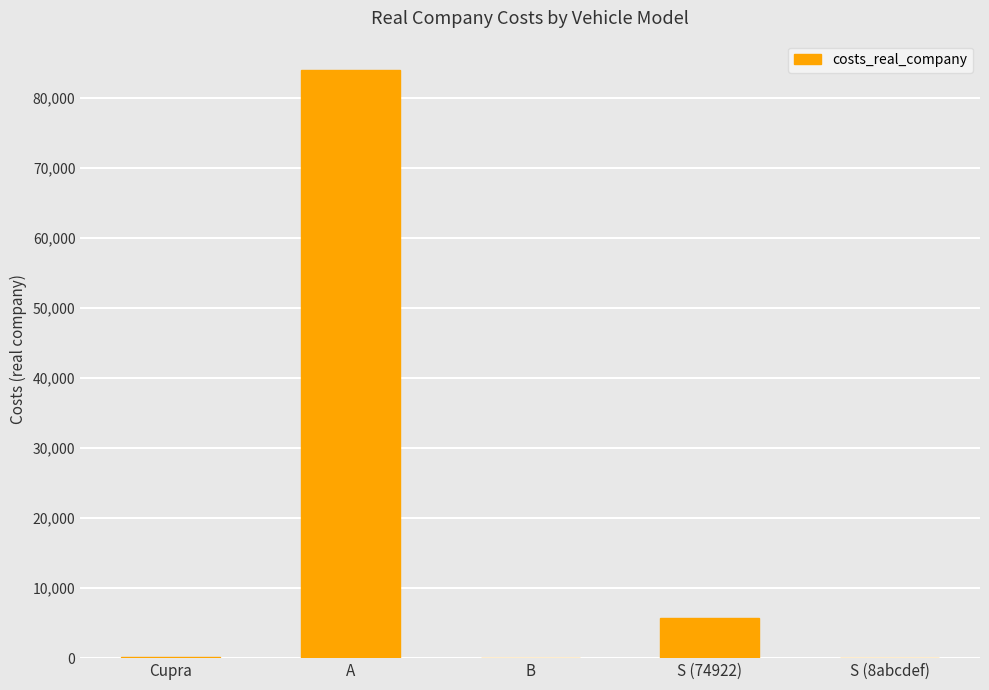

What is the change in value from B to S (74922)?

+5681.0